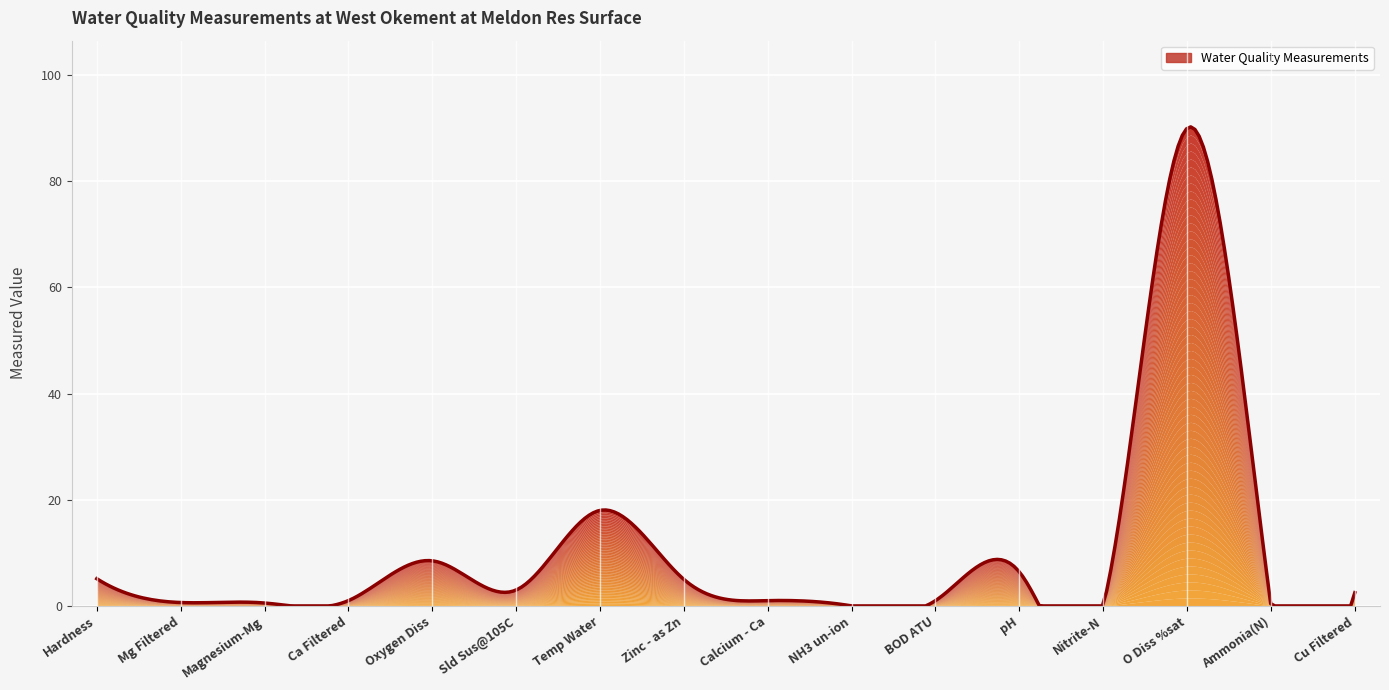

How many data points are less than 2?

8